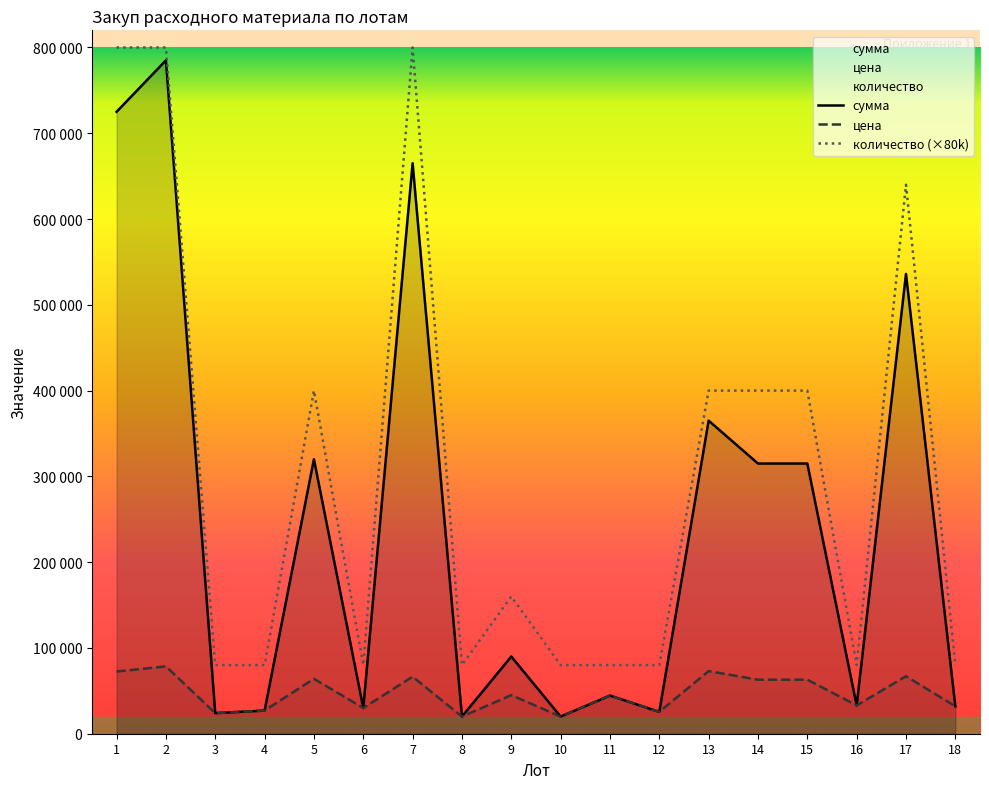

What is the difference between the maximum and minimum values in the цена series?

58500